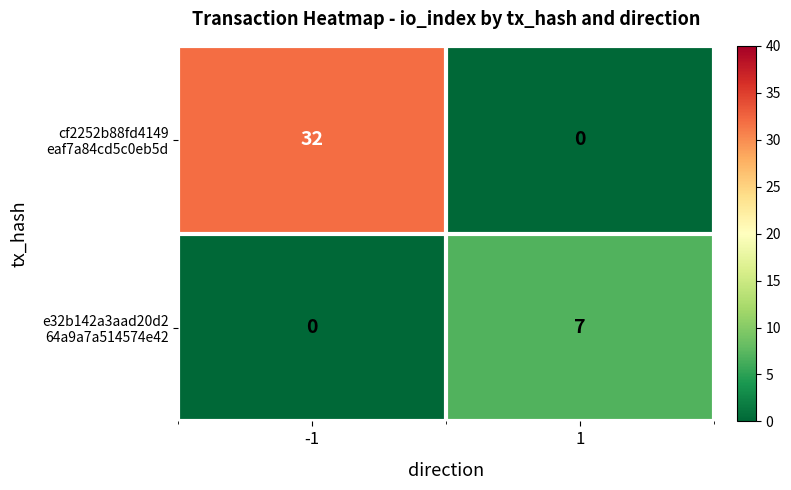

What is the total value across all series at 1?

7